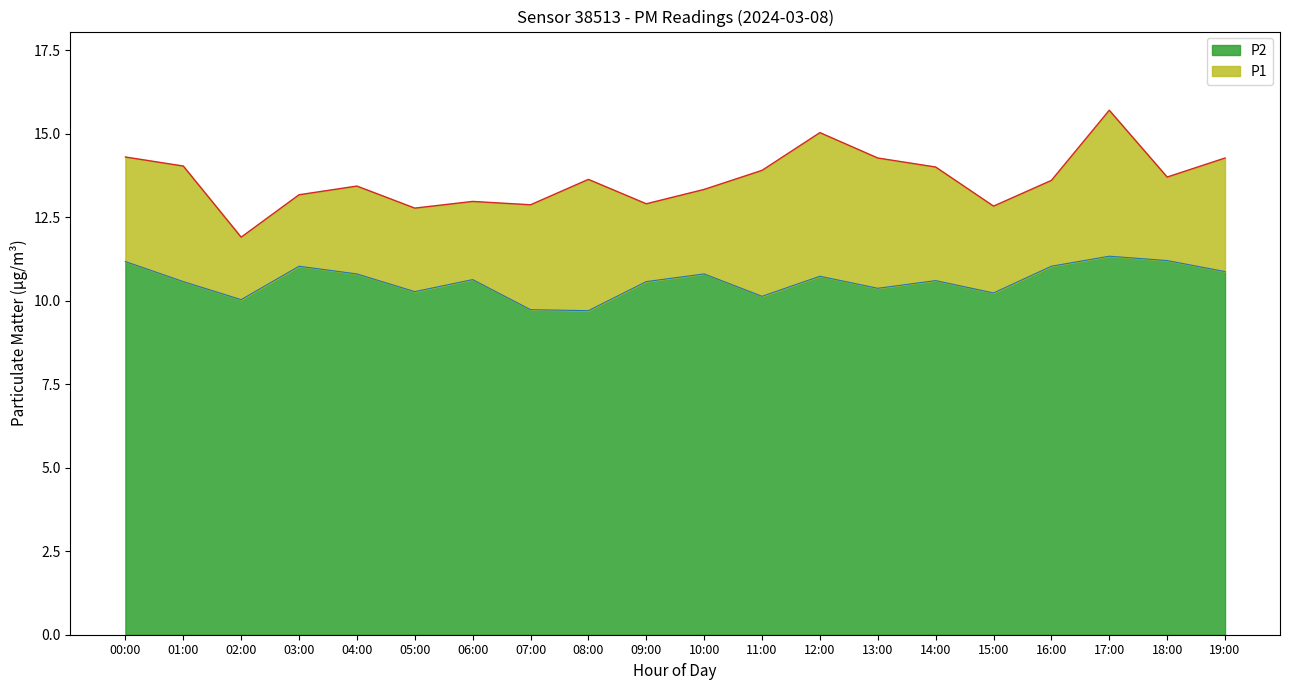

At which category does P1 reach its first local peak?

01:00